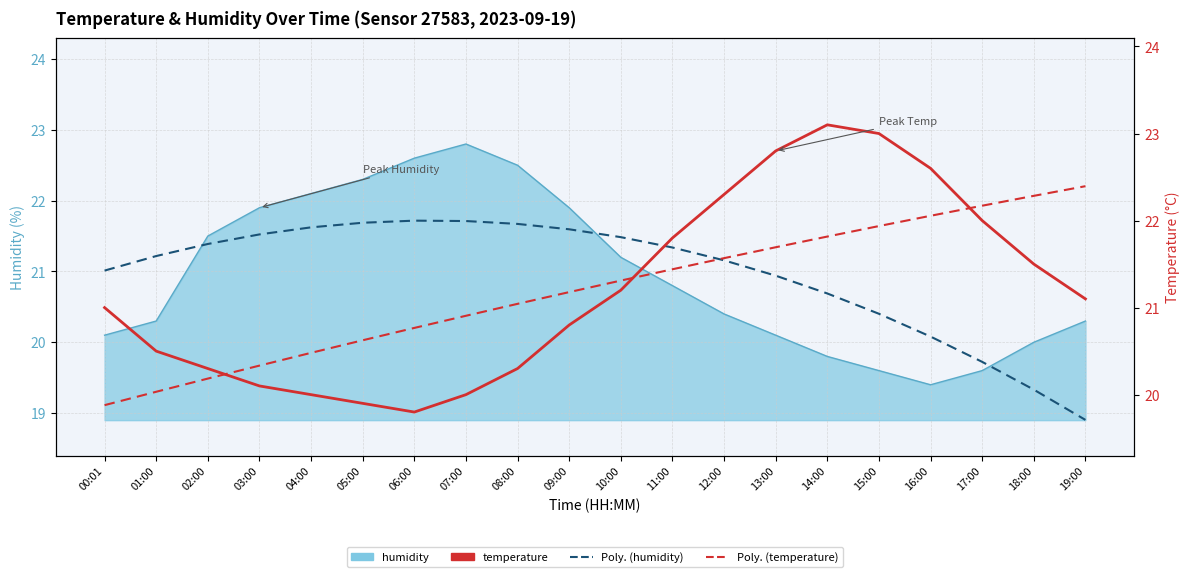

After their last crossing, which series has the higher values: temperature or Poly. (temperature)?

Poly. (temperature)